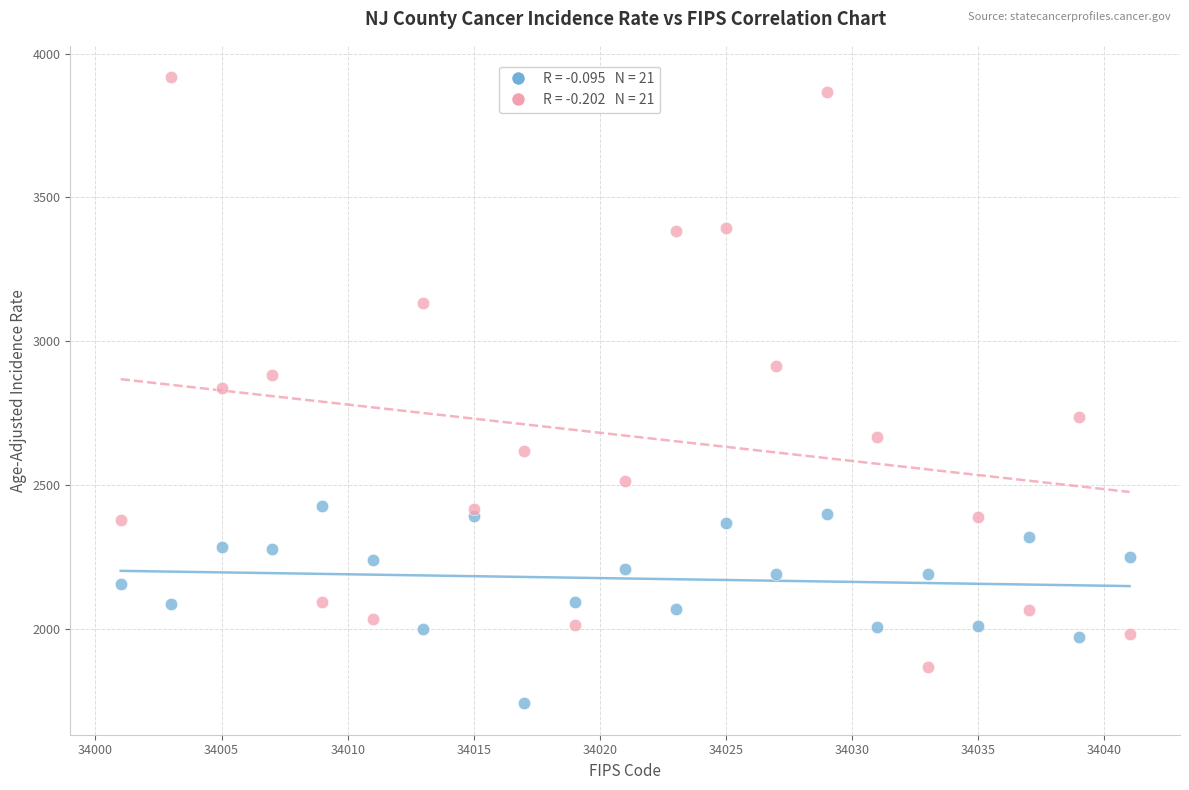

Across all data points, what is the range of Y values (max minus min)?

2177.0